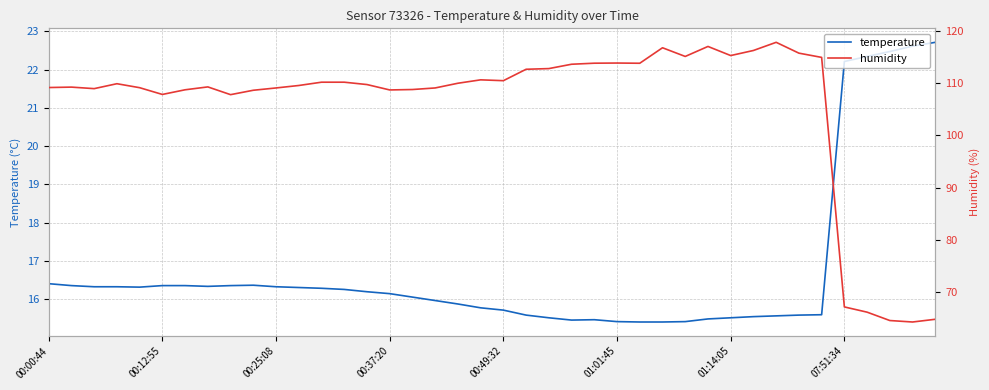

True or false: temperature has a value of 15.7 at 00:49:32.

True